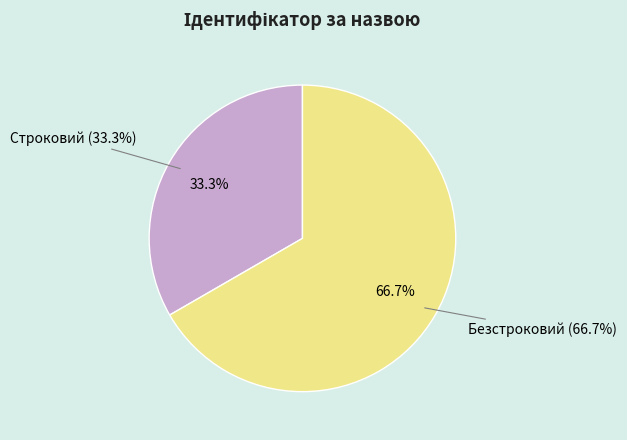

What percentage is the Безстроковий slice, to the nearest percent?

67%